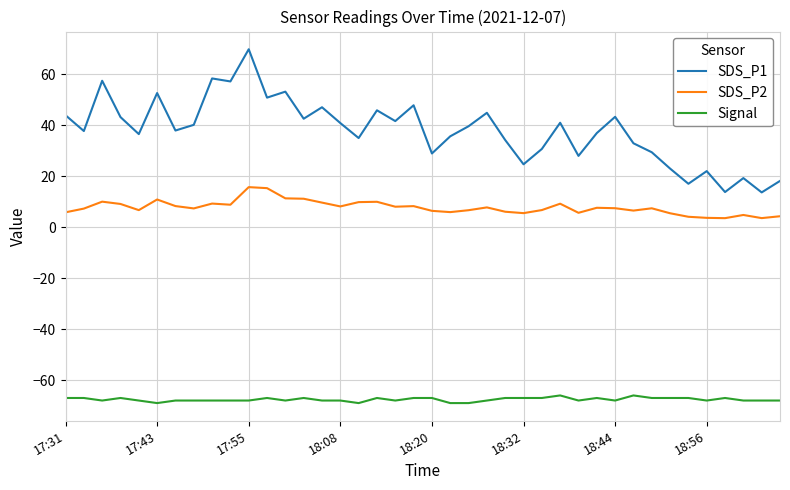

How many series are shown in this chart?

3